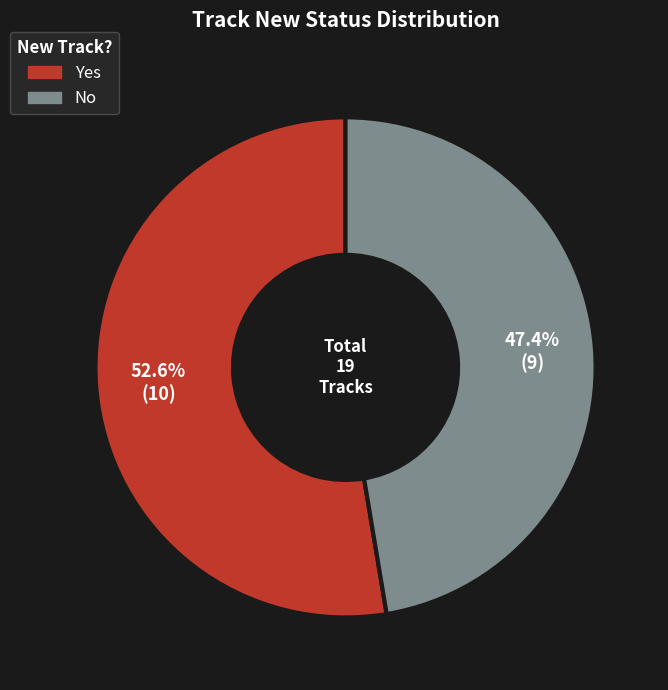

How much of the chart is everything except Yes?

47.4%